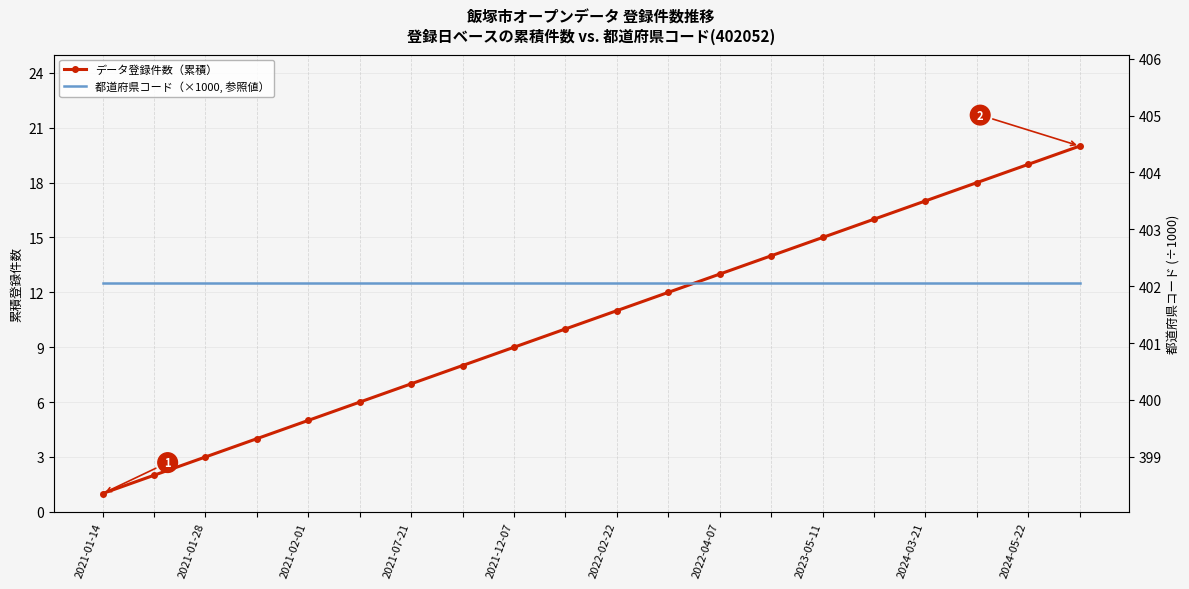

True or false: 都道府県コード（×1000, 参照値） and データ登録件数（累積） cross at least once.

False